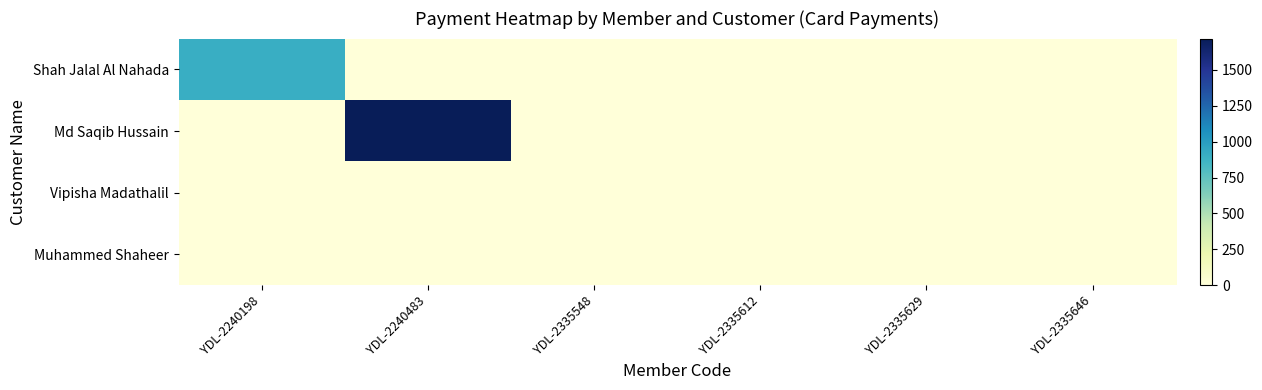

At how many categories does at least one series exceed 1365?

1